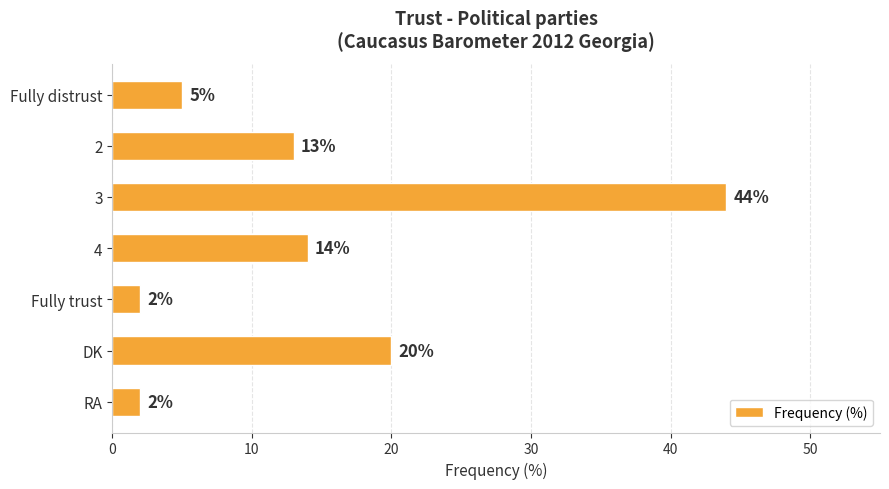

What is the greatest value displayed?

44